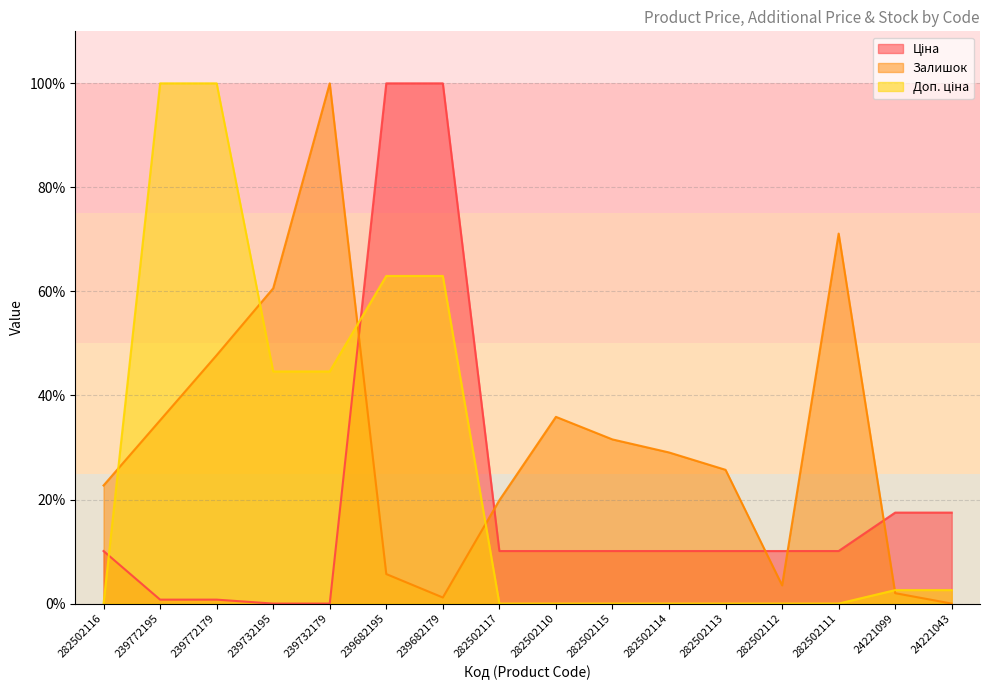

Reading right to left, what are all the values shown in this chart?

Ціна: 24221043=17.5	24221099=17.5	282502111=10.1	282502112=10.1	282502113=10.1	282502114=10.1	282502115=10.1	282502110=10.1	282502117=10.1	239682179=100.0	239682195=100.0	239732179=0.0	239732195=0.0	239772179=0.8	239772195=0.8	282502116=10.1
Залишок: 24221043=0.0	24221099=2.0	282502111=71.1	282502112=3.5	282502113=25.7	282502114=29.0	282502115=31.6	282502110=35.9	282502117=19.9	239682179=1.2	239682195=5.7	239732179=100.0	239732195=60.6	239772179=47.7	239772195=35.2	282502116=22.7
Доп. ціна: 24221043=2.6	24221099=2.6	282502111=0.0	282502112=0.0	282502113=0.0	282502114=0.0	282502115=0.0	282502110=0.0	282502117=0.0	239682179=63.0	239682195=63.0	239732179=44.6	239732195=44.6	239772179=100.0	239772195=100.0	282502116=0.0